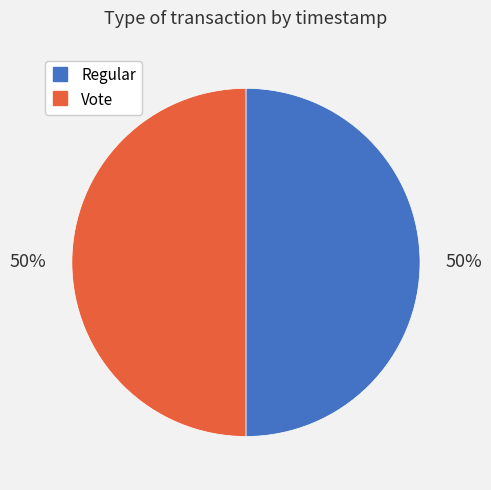

What percentage is the Vote slice, to the nearest percent?

50%